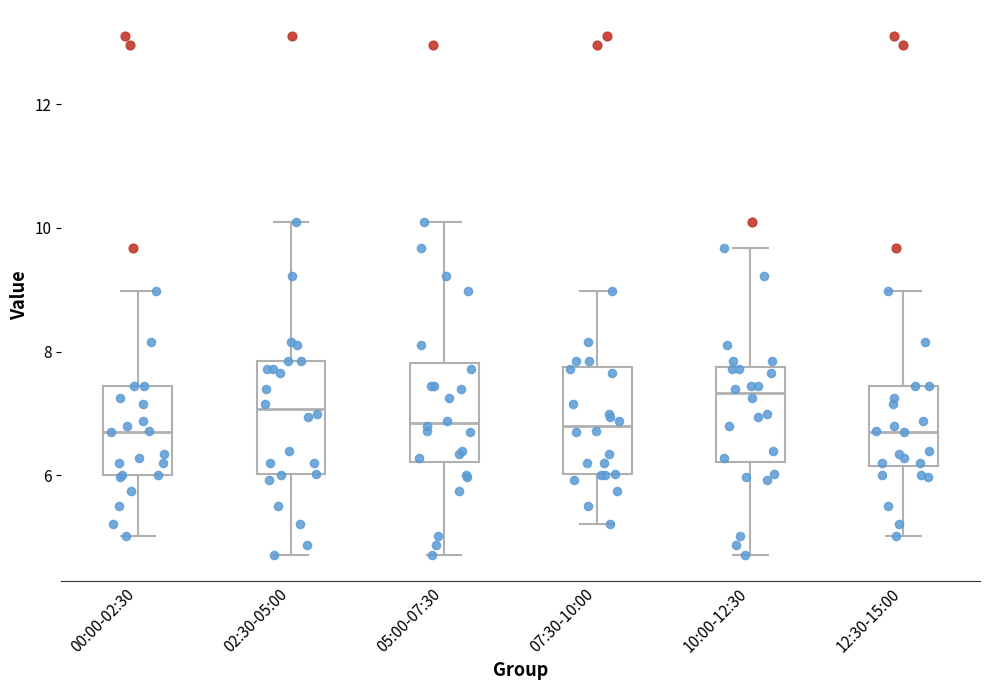

Reading left to right, transcribe this box plot: for each box, give where its median line is, the range the box spans, and where its two whiskers end, as read against the y-axis. The values are not printed on the chart, so give them approximately, as read against the axis.

00:00-02:30: median 6.8, box 6.0 to 7.4, whiskers 5.0 to 9.0
02:30-05:00: median 7.0, box 6.0 to 7.8, whiskers 4.8 to 10.2
05:00-07:30: median 6.8, box 6.2 to 7.8, whiskers 4.8 to 10.2
07:30-10:00: median 6.8, box 6.0 to 7.8, whiskers 5.2 to 9.0
10:00-12:30: median 7.4, box 6.2 to 7.8, whiskers 4.8 to 9.6
12:30-15:00: median 6.8, box 6.2 to 7.4, whiskers 5.0 to 9.0